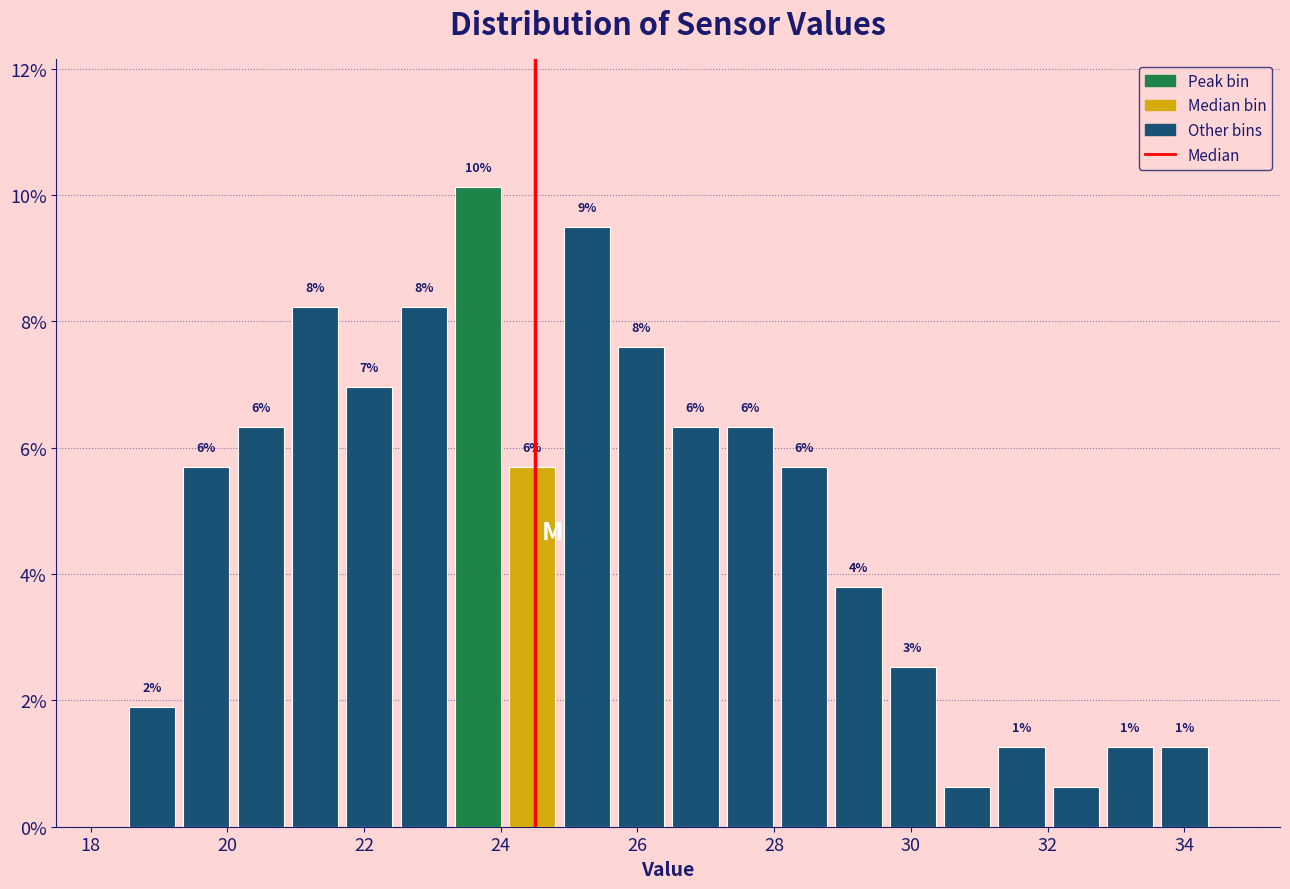

Read against the x-axis, roughly where is the centre of the tallest bar?

23.6